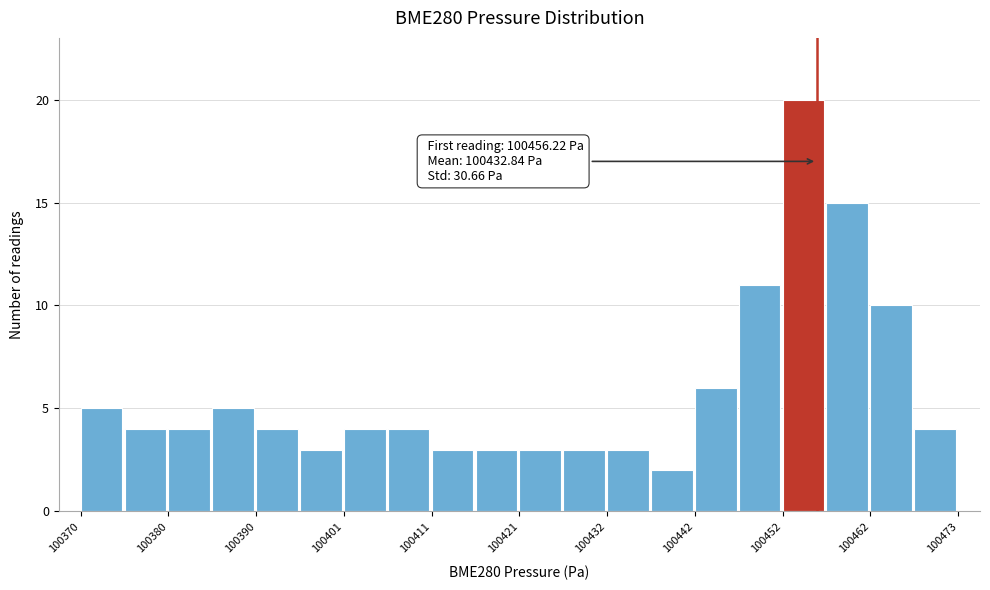

Around what value on the x-axis is the tallest bar? Give the approximate position of its centre, as read against the axis.

100454